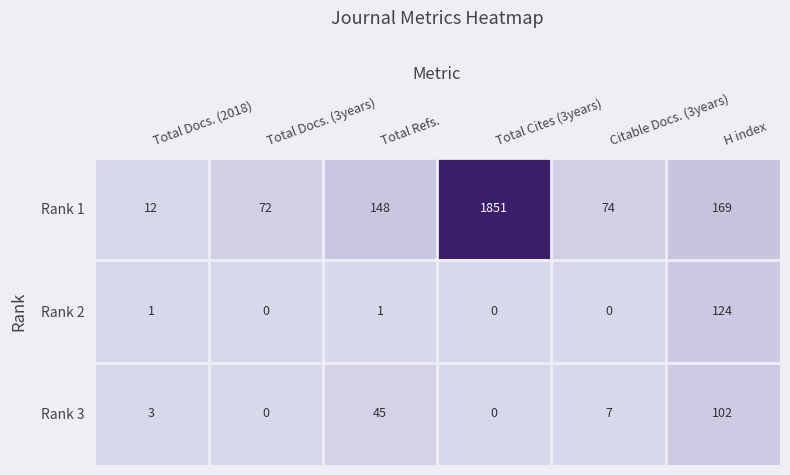

Where does the Rank 3 series first go above 7?

Total Refs.